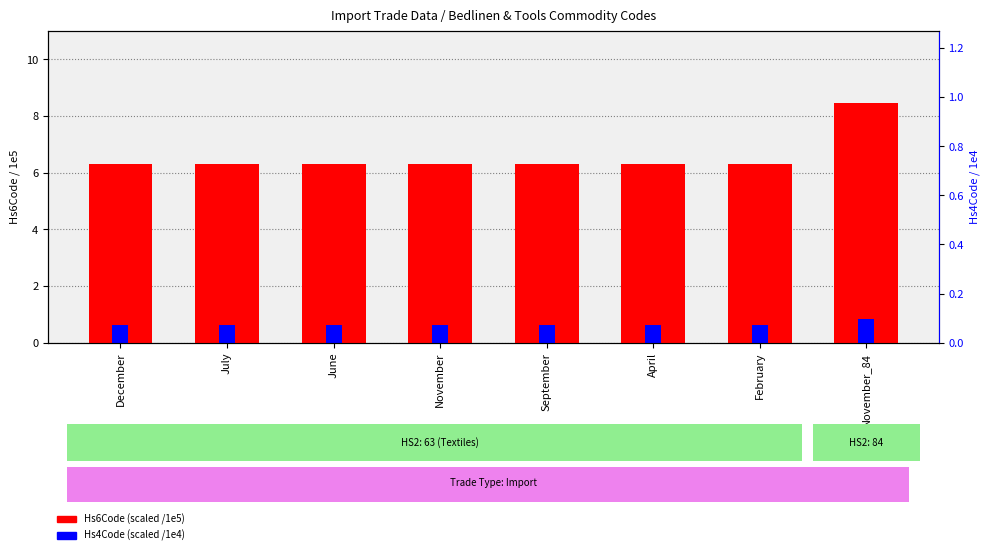

Count the Commodity_Hs4Code values in the range 0 to 1.

8